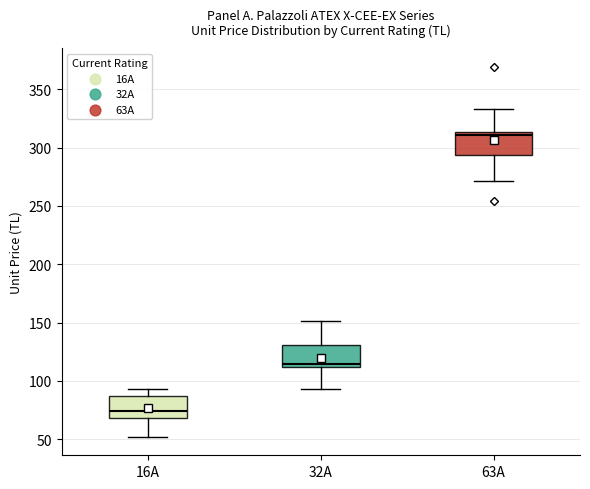

Which box has the highest median line?

63A